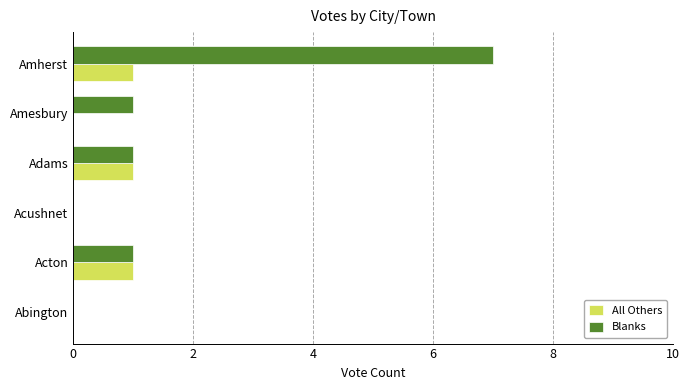

Count the number of categories in the chart.

6